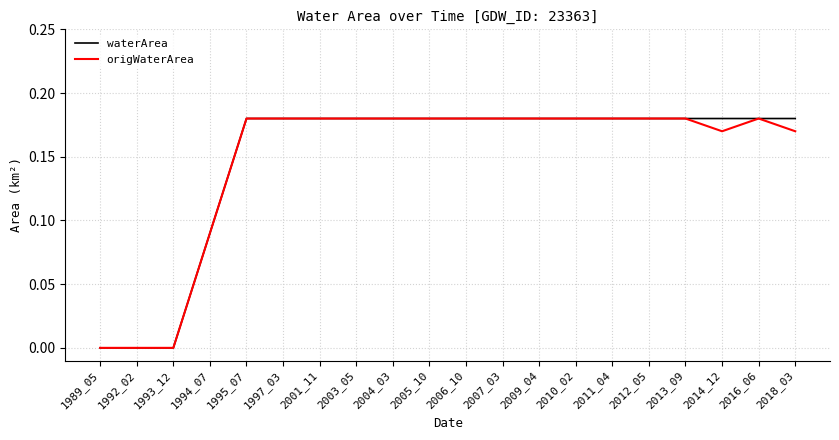

What is the total value across all series at 1995_07?

0.4